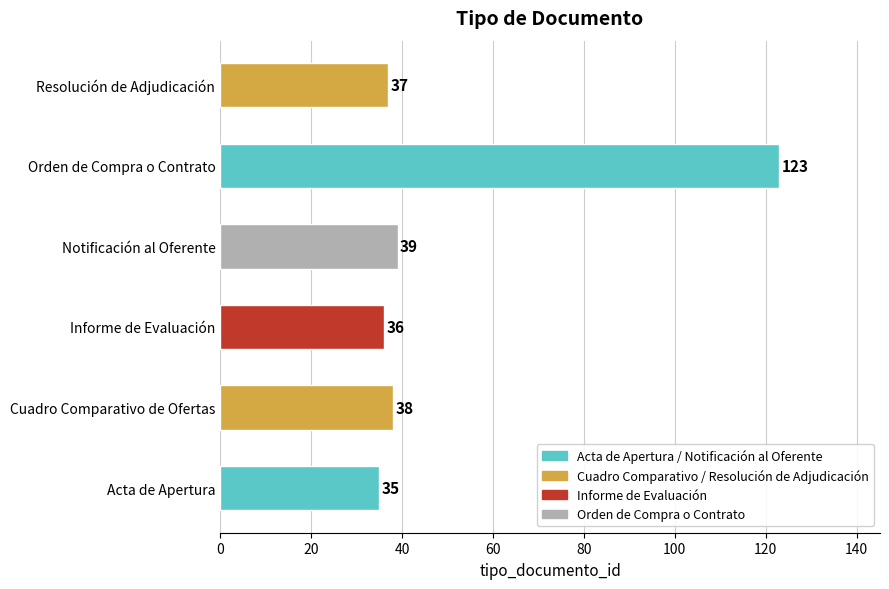

What is the sum of all values?

308